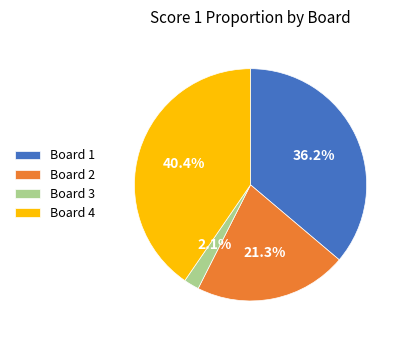

Is it true that Board 4 is 31% of the pie?

False